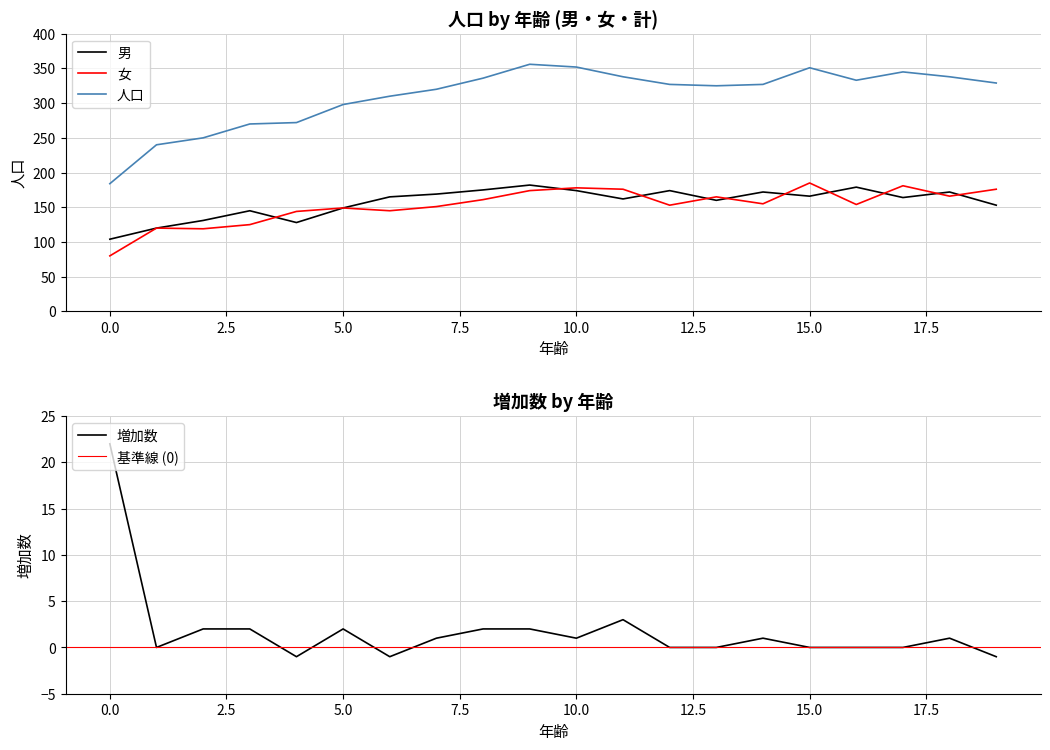

Reading left to right, extract all data points from this chart.

男: 104	120	131	145	128	149	165	169	175	182	174	162	174	160	172	166	179	164	172	153
女: 80	120	119	125	144	149	145	151	161	174	178	176	153	165	155	185	154	181	166	176
人口: 184	240	250	270	272	298	310	320	336	356	352	338	327	325	327	351	333	345	338	329
増加数: 22	0	2	2	-1	2	-1	1	2	2	1	3	0	0	1	0	0	0	1	-1